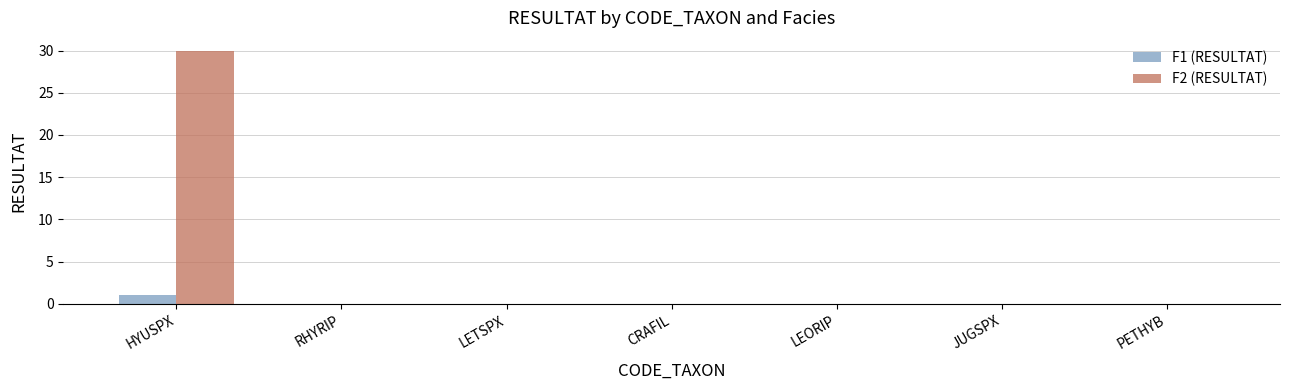

What are all the series names shown in the legend?

F1 (RESULTAT), F2 (RESULTAT)